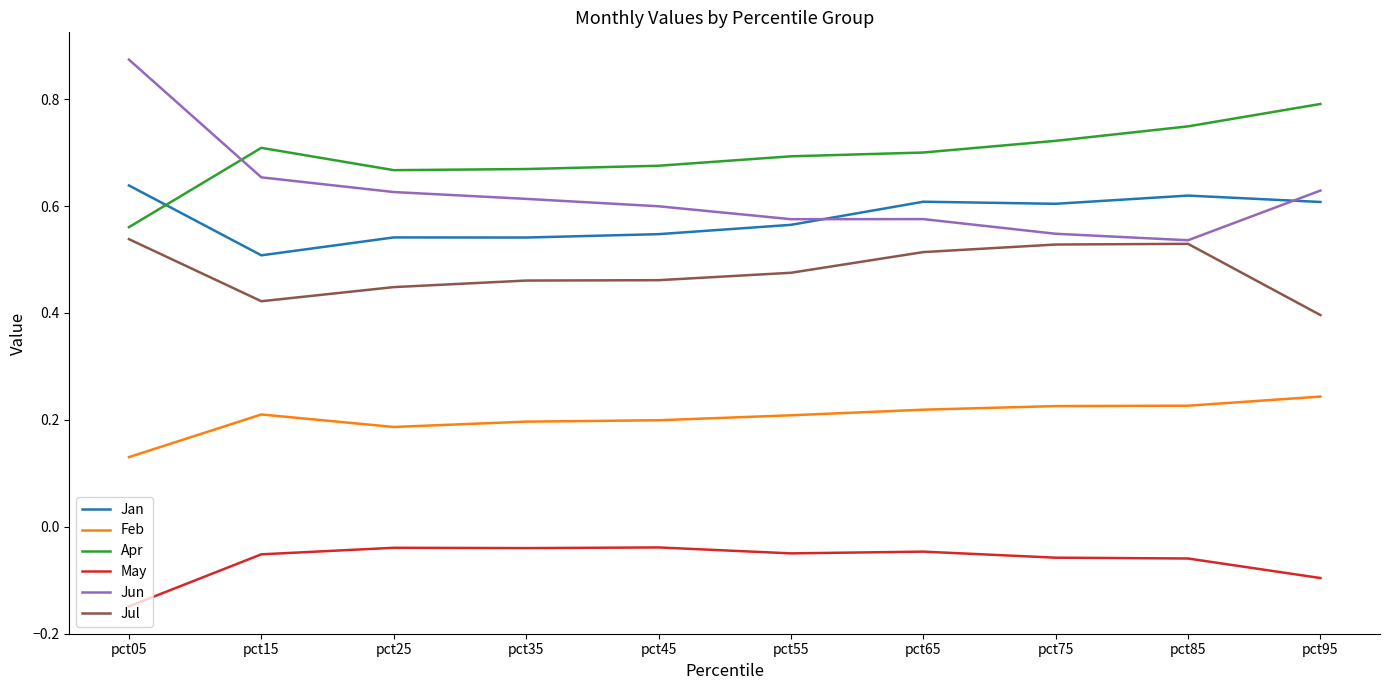

Which series has the largest total across all categories?

Apr